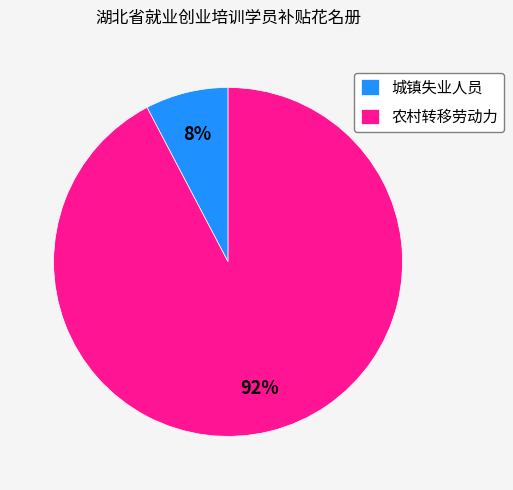

To the nearest percent, what percentage of the pie is 农村转移劳动力?

92%